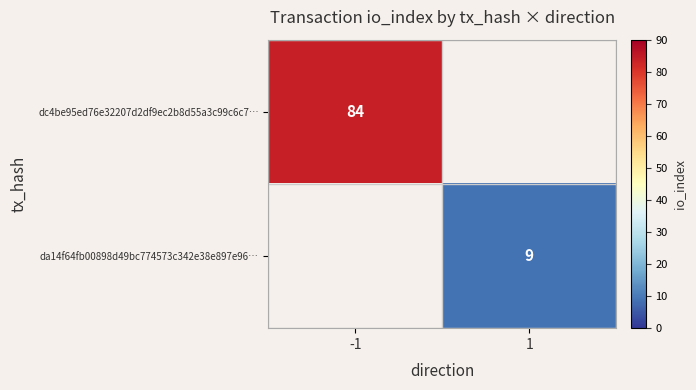

The dc4be95ed76e32207d2df9ec2b8d55a3c99c6c7… series shows 84 at -1. True or false?

True